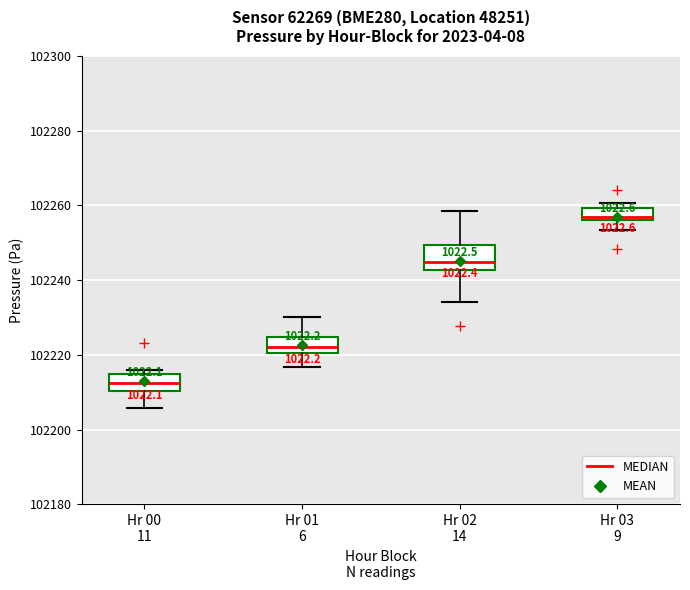

Reading left to right, read every box against the y-axis: the position of its median line, the range the box covers, and the ends of its whiskers. The values are not printed on the chart, so give them approximately, as read against the axis.

Hr 00 11: median 102212, box 102210 to 102214, whiskers 102206 to 102216
Hr 01 6: median 102222, box 102220 to 102224, whiskers 102216 to 102230
Hr 02 14: median 102244, box 102242 to 102250, whiskers 102234 to 102258
Hr 03 9: median 102256 (just above the box's lower edge), box 102256 to 102260, whiskers 102254 to 102260 (just above the box's upper edge)